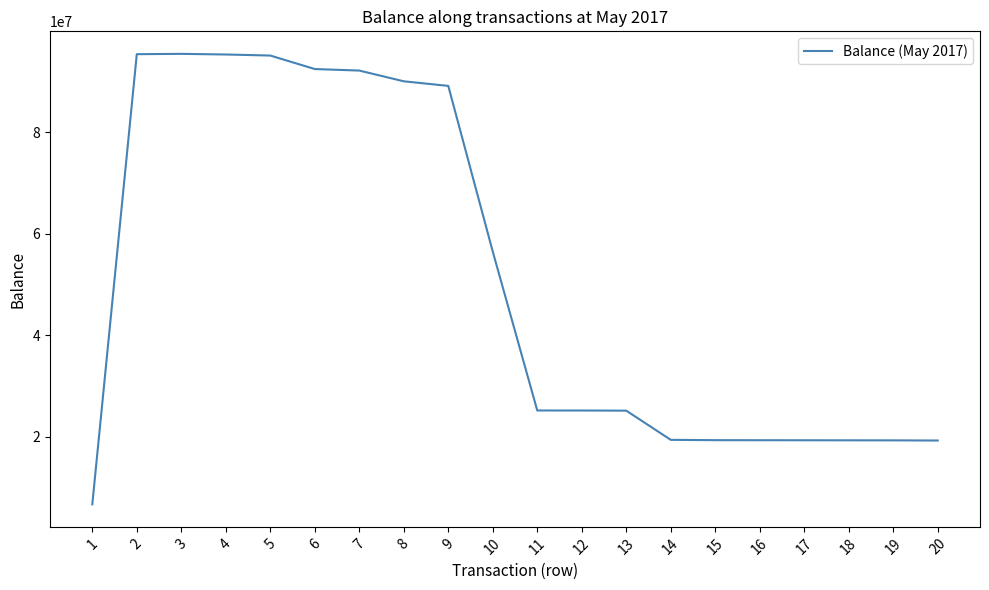

Which has a higher value, 13 or 4?

4